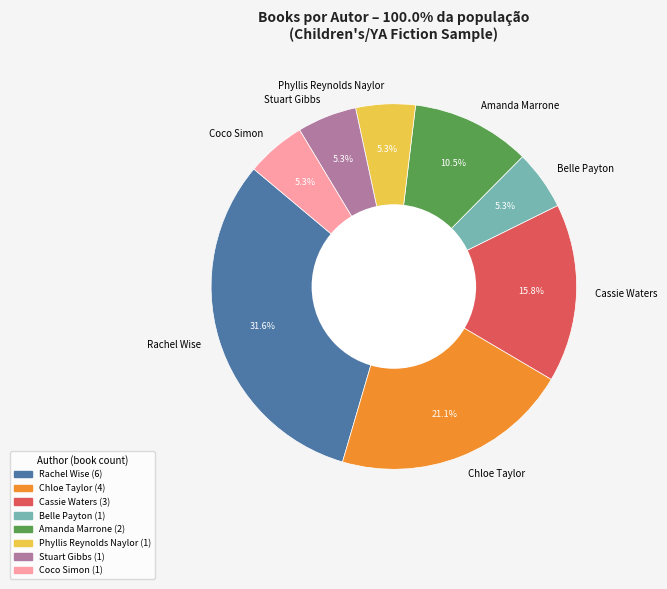

To the nearest percent, what is the combined percentage of Amanda Marrone and Coco Simon?

16%